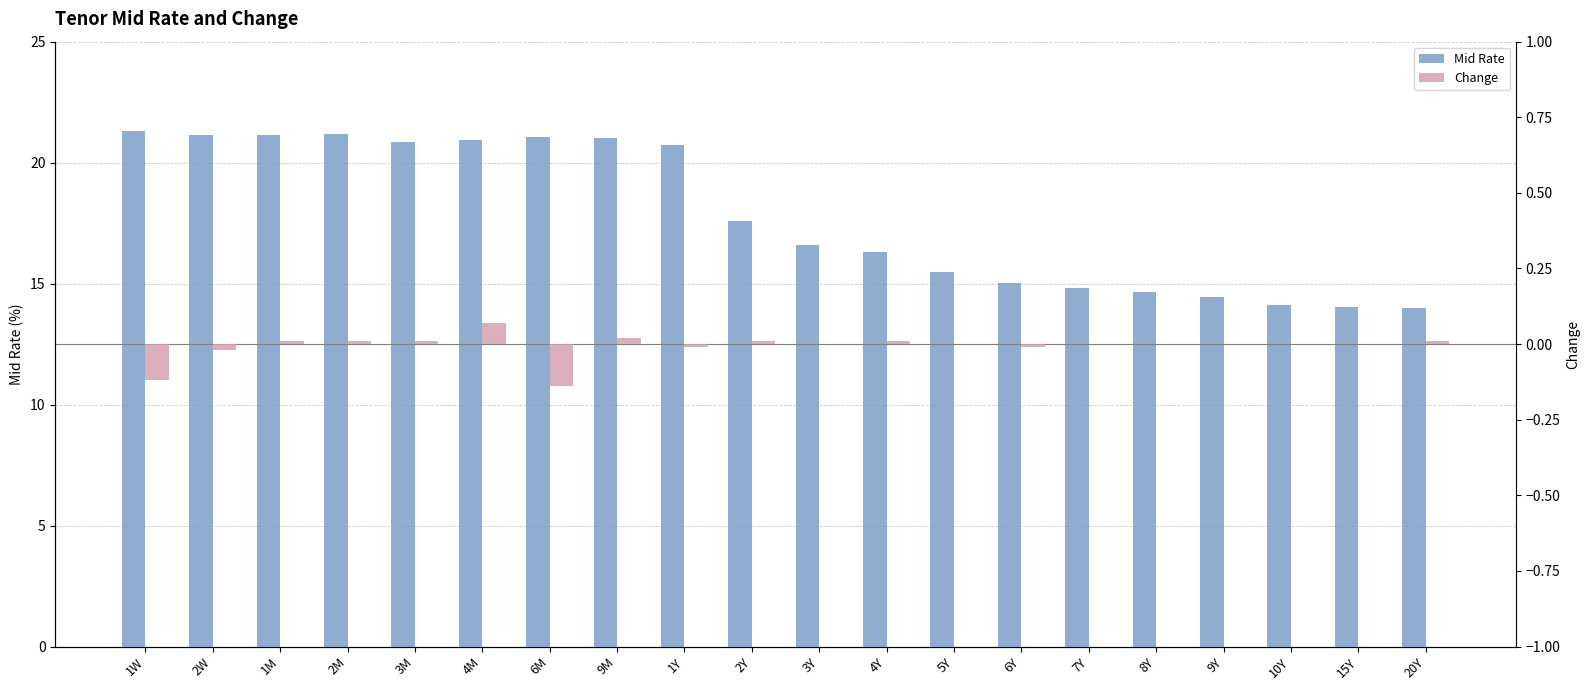

Reading left to right, transcribe all the data shown in this chart.

Mid Rate: 21.3	21.1	21.1	21.2	20.9	20.9	21.1	21.0	20.7	17.6	16.6	16.3	15.5	15.0	14.8	14.7	14.4	14.1	14.0	14.0
Change: -0.1	-0.0	0.0	0.0	0.0	0.1	-0.1	0.0	-0.0	0.0	0.0	0.0	0.0	-0.0	0.0	0.0	0.0	0.0	0.0	0.0